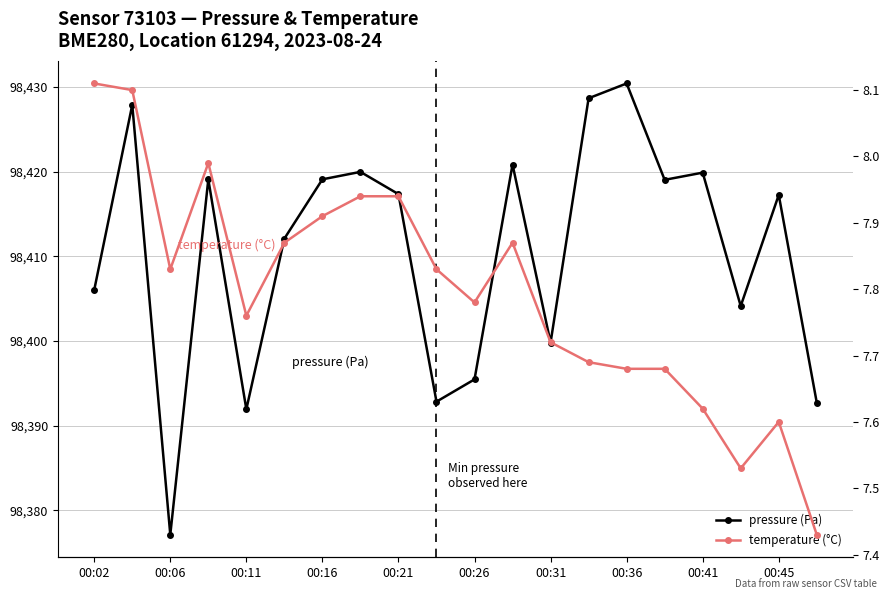

How many categories are shown in the chart?

20